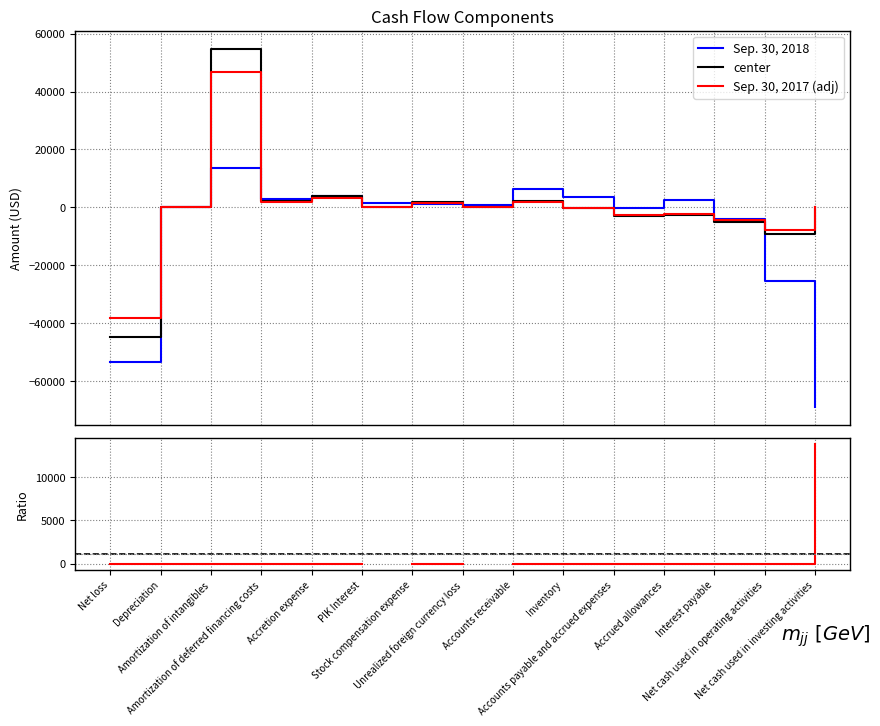

Where is Sep. 30, 2017 nearest to the value 5035?

Accretion expense